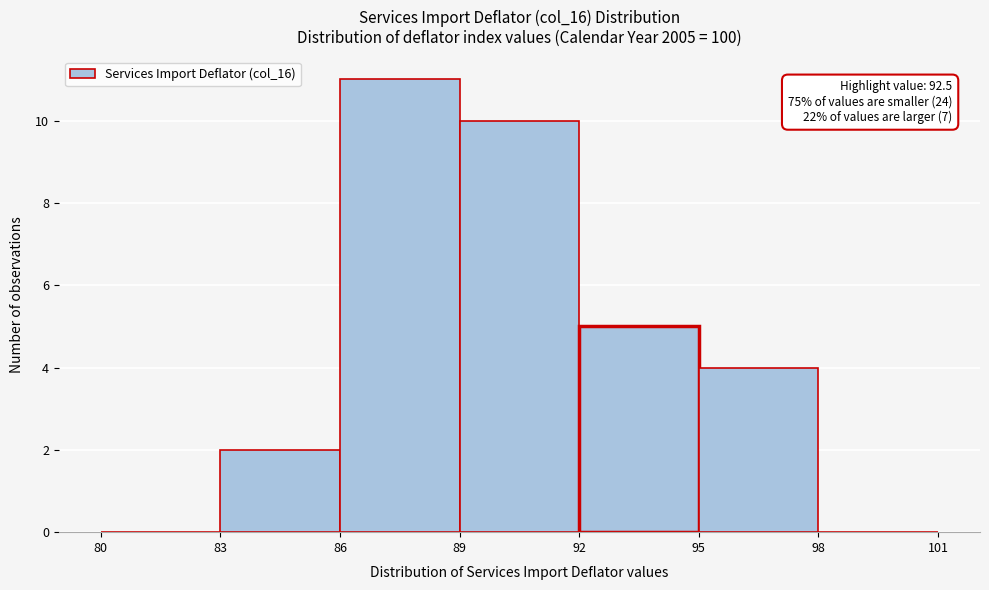

Over which range of the x-axis is the bar tallest?

86 to 89